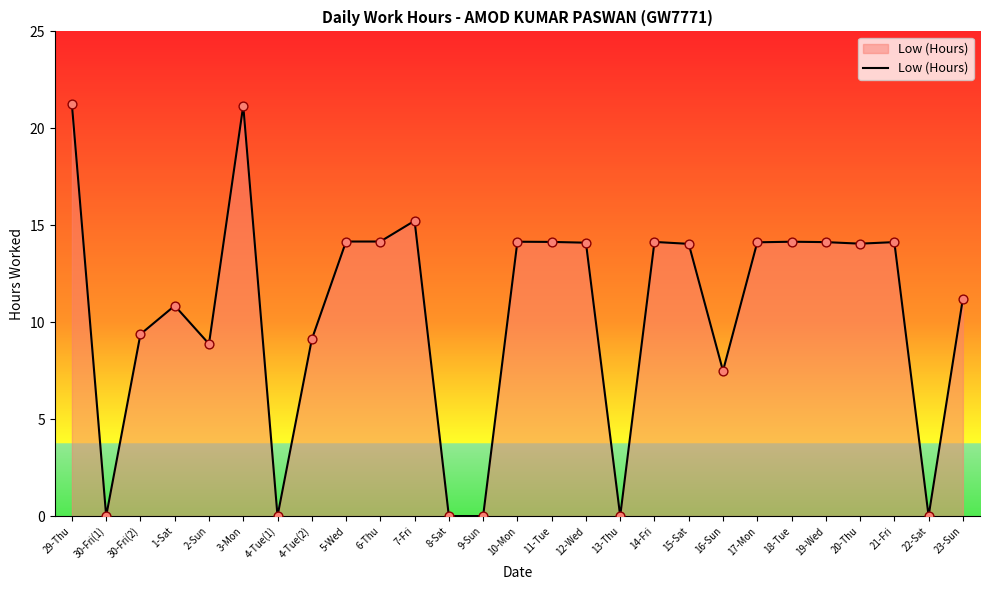

What is the change in value from 15-Sat to 18-Tue?

+0.1